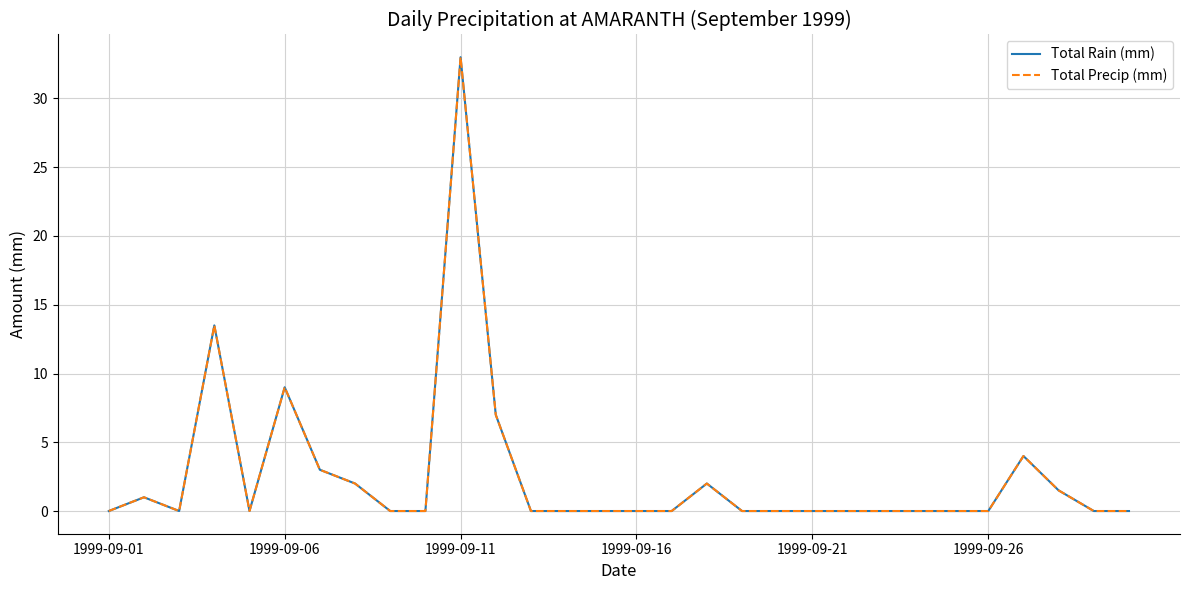

Which series has the widest spread of values?

Total Rain (mm)